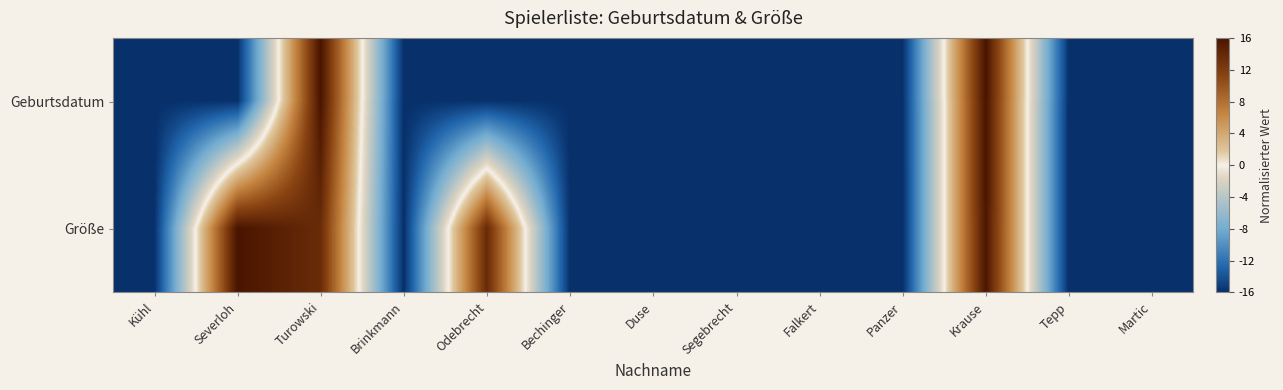

Reading left to right, list all the values displayed in this chart.

Geburtsdatum: Kühl=-16.0	Severloh=-16.0	Turowski=16.0	Brinkmann=-16.0	Odebrecht=-16.0	Bechinger=-16.0	Duse=-16.0	Segebrecht=-16.0	Falkert=-16.0	Panzer=-16.0	Krause=16.0	Tepp=-16.0	Martic=-16.0
Größe: Kühl=-16.0	Severloh=16.0	Turowski=13.6	Brinkmann=-16.0	Odebrecht=13.8	Bechinger=-16.0	Duse=-16.0	Segebrecht=-16.0	Falkert=-16.0	Panzer=-16.0	Krause=15.8	Tepp=-16.0	Martic=-16.0